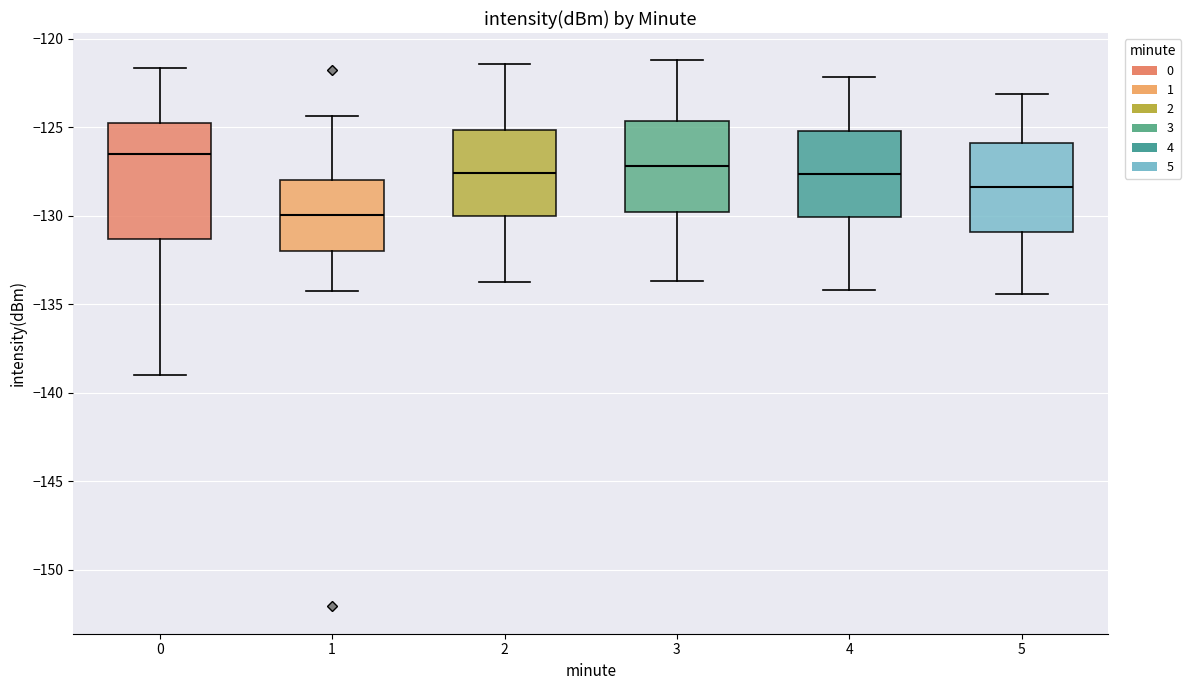

Which box has the lowest median line?

1